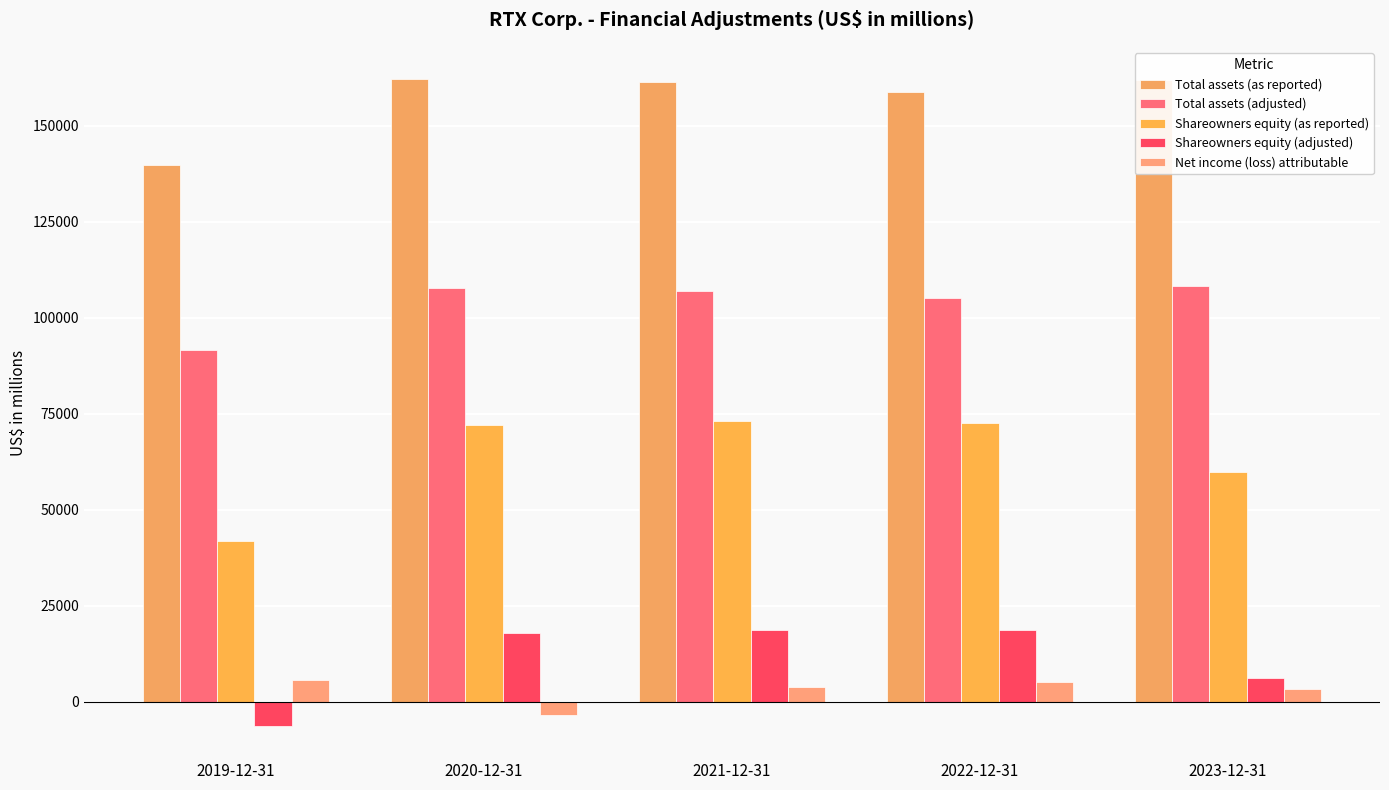

Is it true that Shareowners equity (as reported) equals 120460 at 2020-12-31?

False